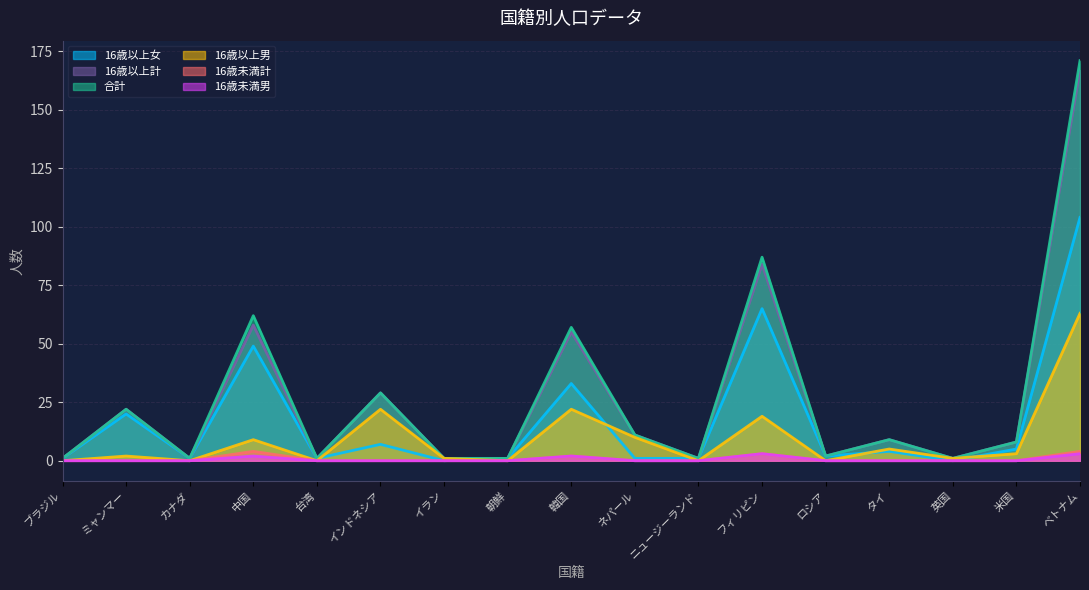

How many values in 16歳未満男 are above zero?

4